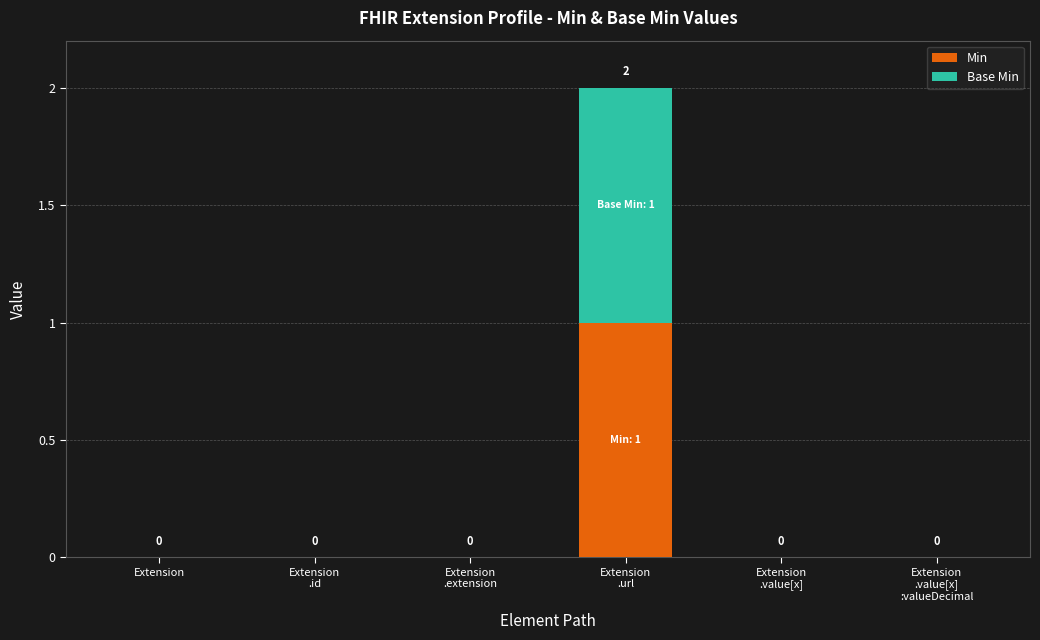

What is the total value across all series at Extension
.url?

2